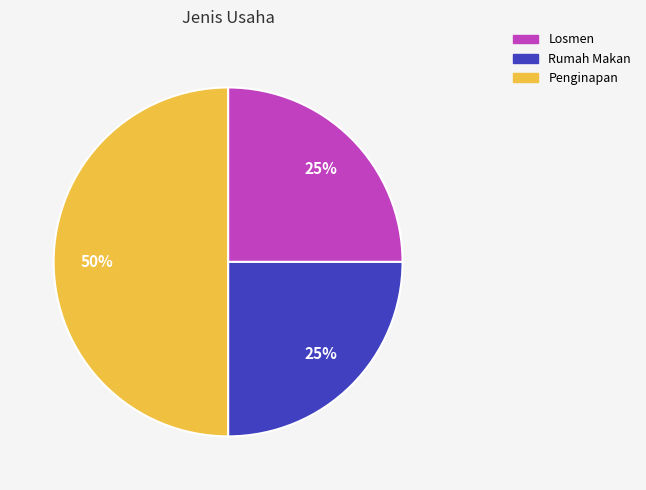

Is it true that Losmen is 37% of the pie?

False